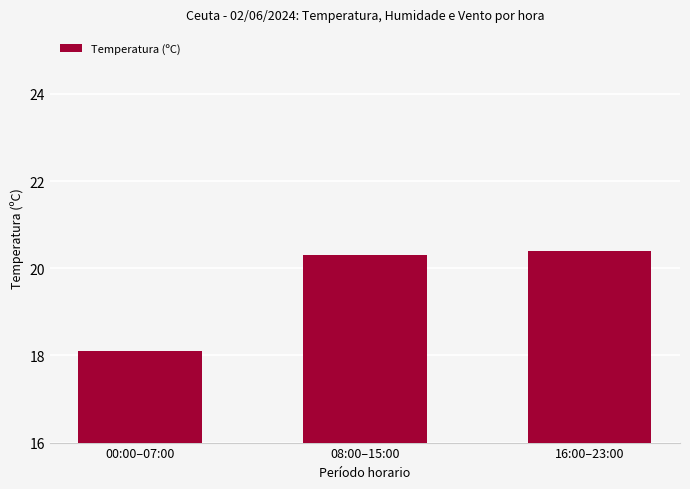

What is the average value?

19.6